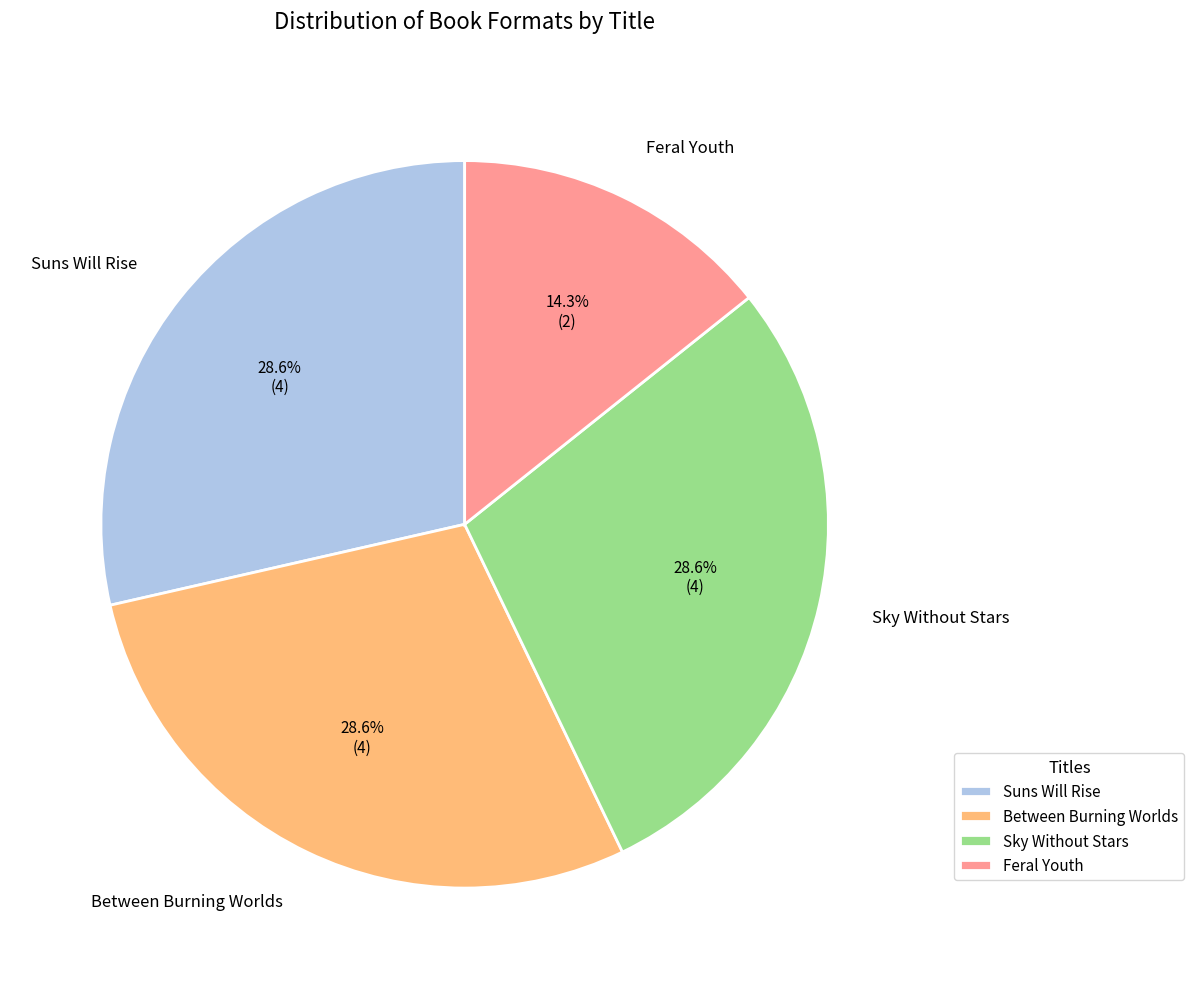

To the nearest percent, what percentage of the pie is Sky Without Stars?

29%